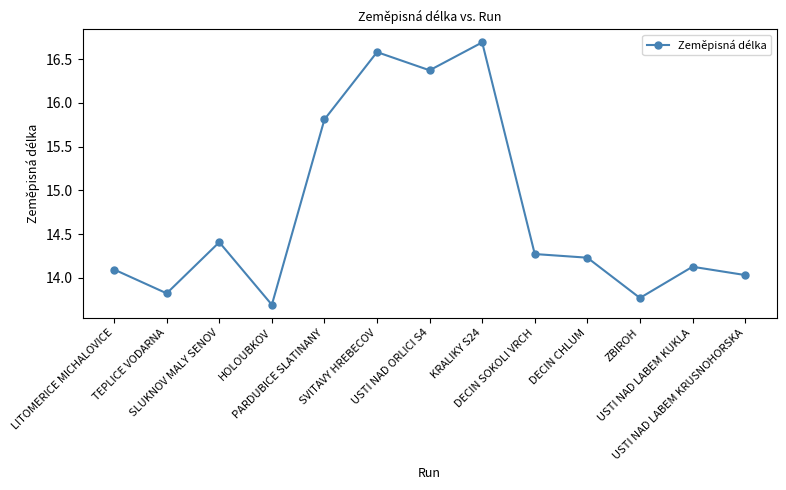

Count the number of values greater than 14.

10